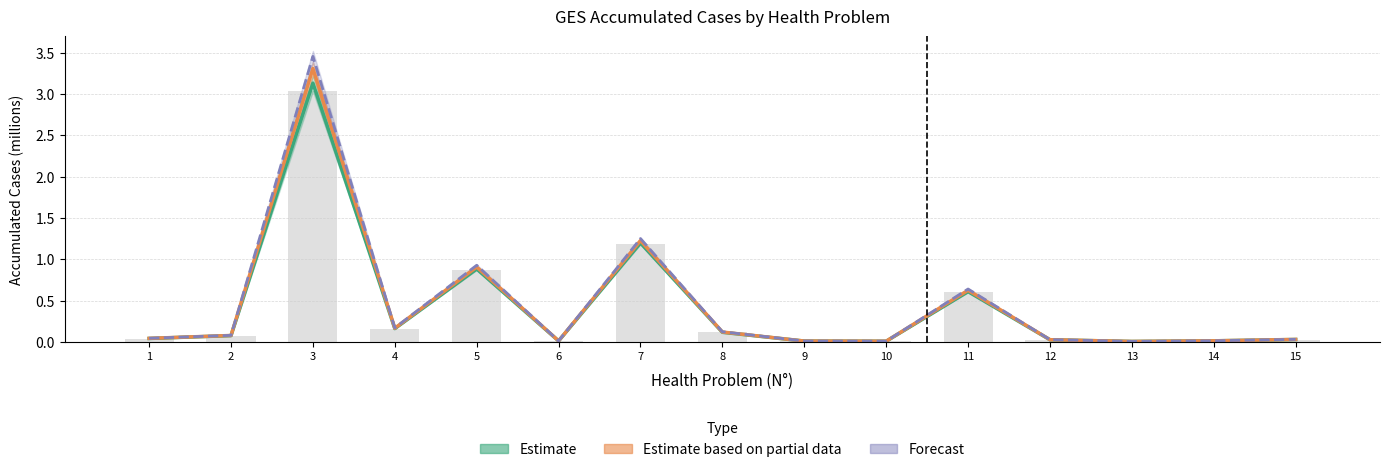

How many series are shown in this chart?

3